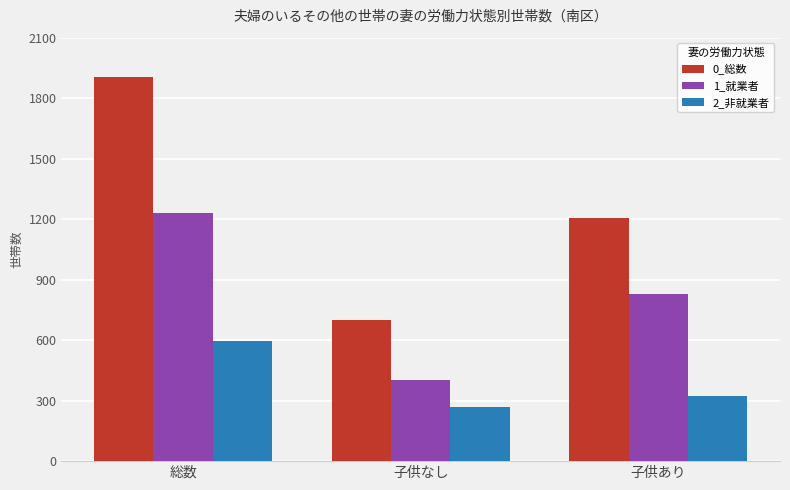

Reading left to right, what are all the values shown in this chart?

0_総数: 総数=1906	子供なし=701	子供あり=1205
1_就業者: 総数=1231	子供なし=403	子供あり=828
2_非就業者: 総数=595	子供なし=270	子供あり=325